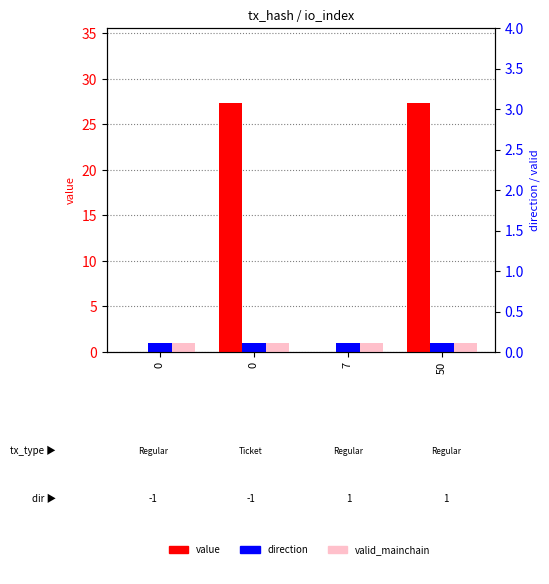

At how many categories does at least one series exceed 3?

2